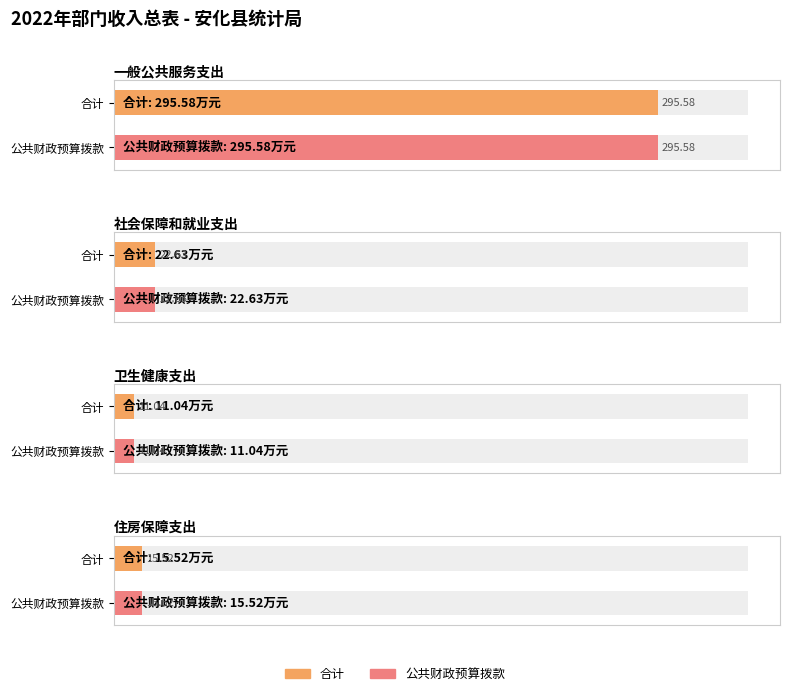

How many bars are there in total?

8